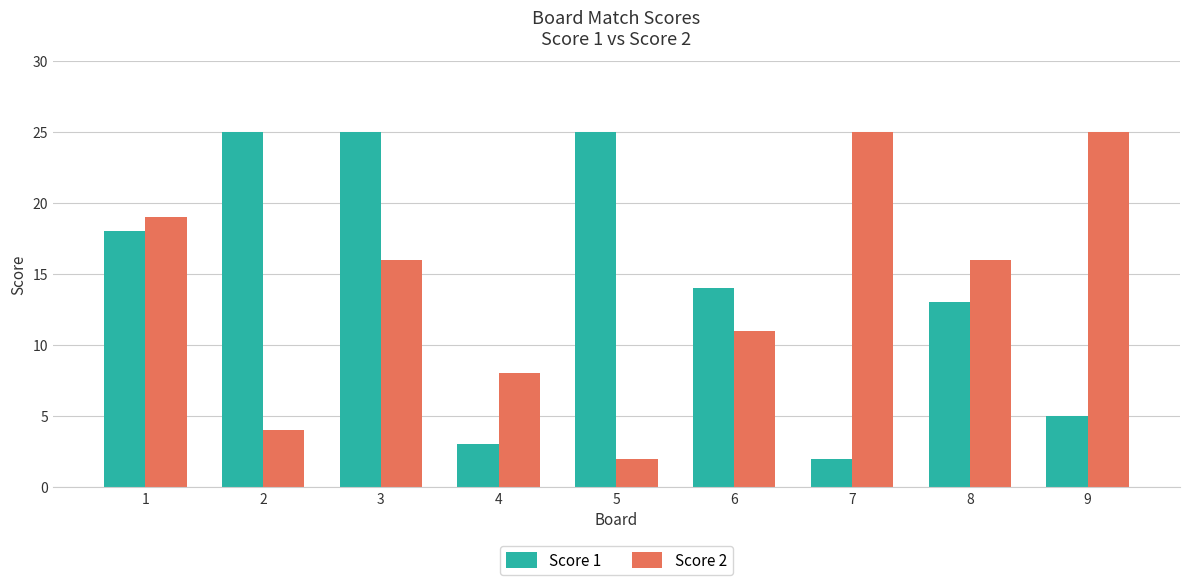

What is the spread (max minus min) of values at 6?

3